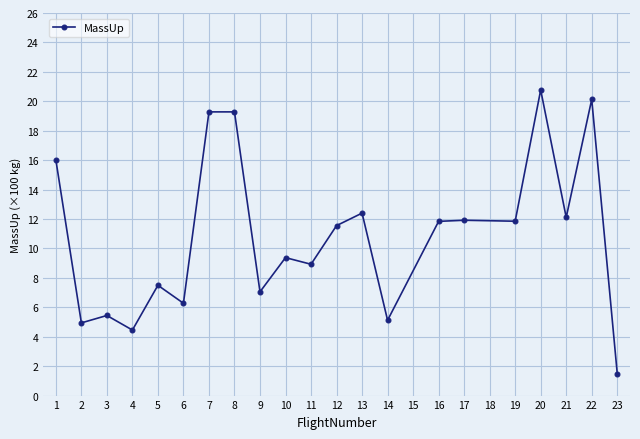

What is the difference between the values at 4 and 17?

7.5